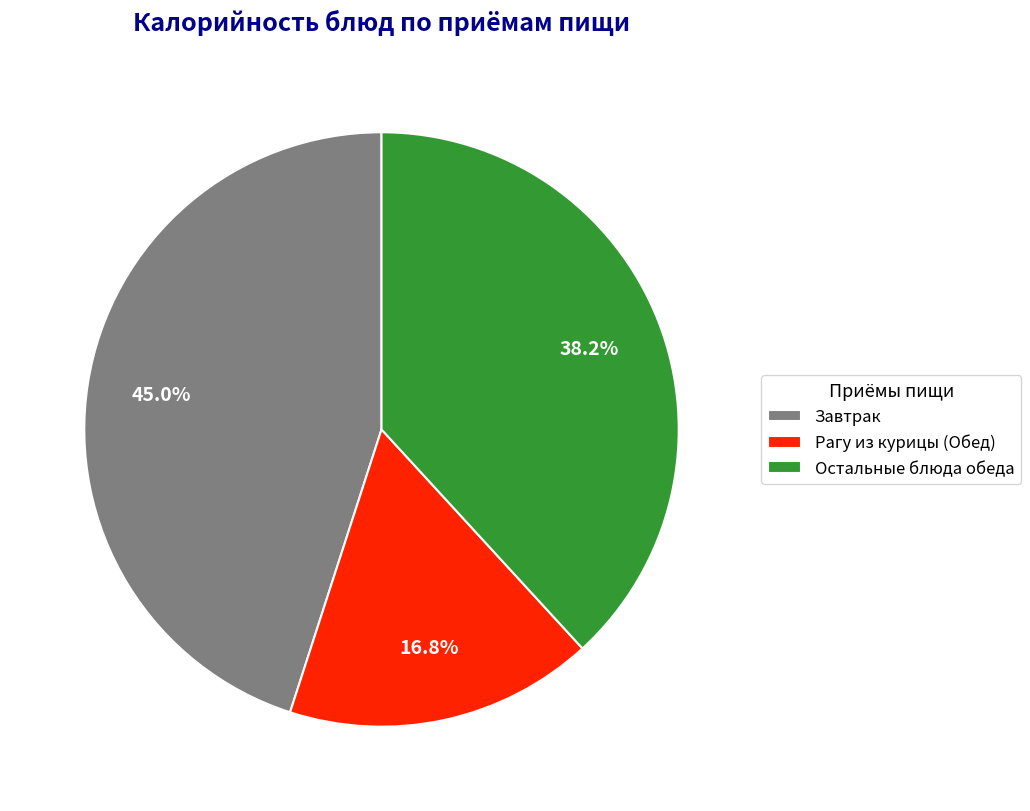

How many slices are in this pie chart?

3